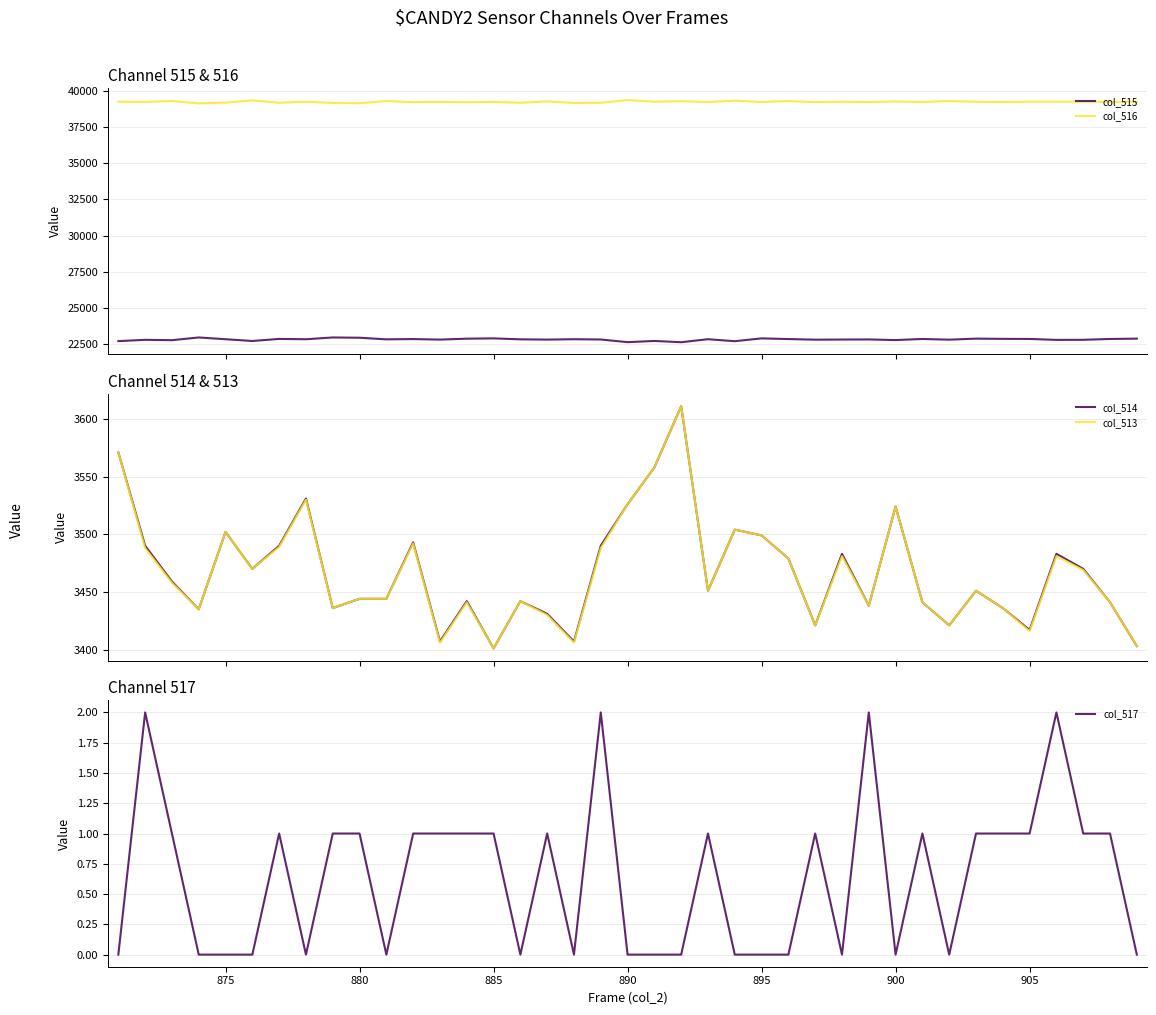

What is the lowest value of the col_515 series?

22650